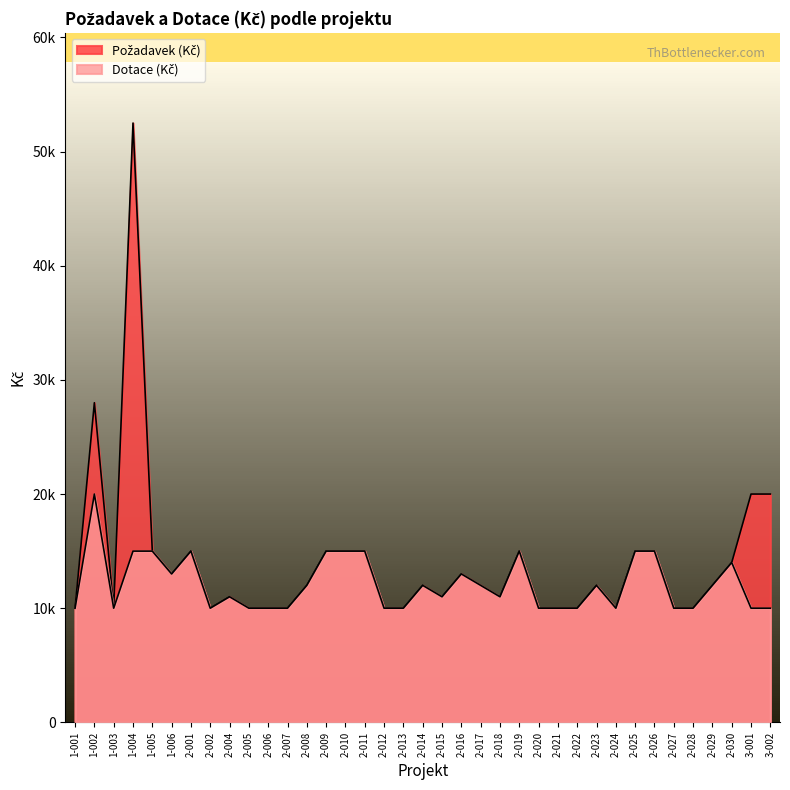

Is the value of Požadavek (Kč) at 2-027 greater than the value of Dotace (Kč) at 2-028?

No